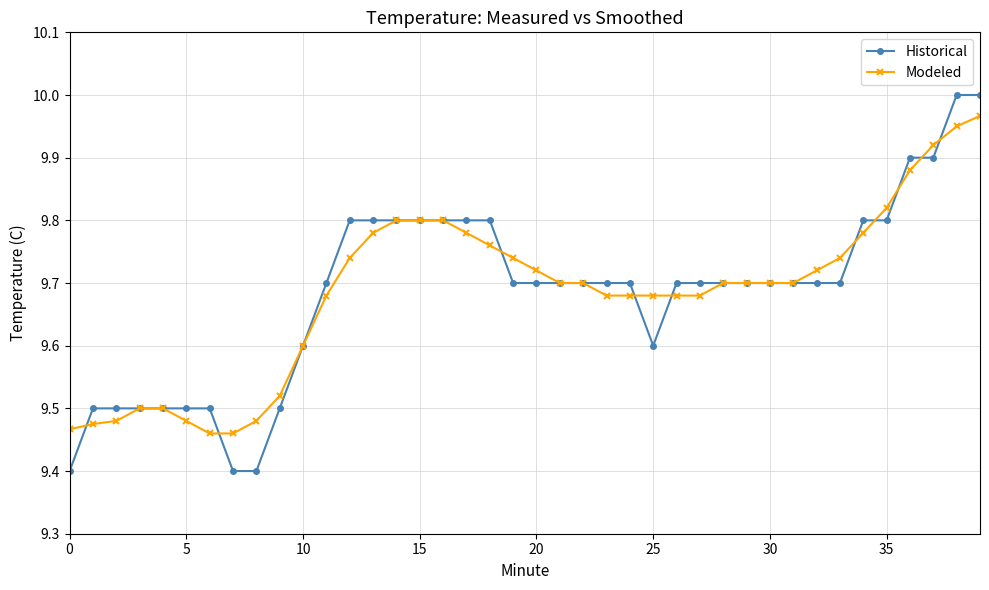

What is the minimum value shown in the chart?

9.4